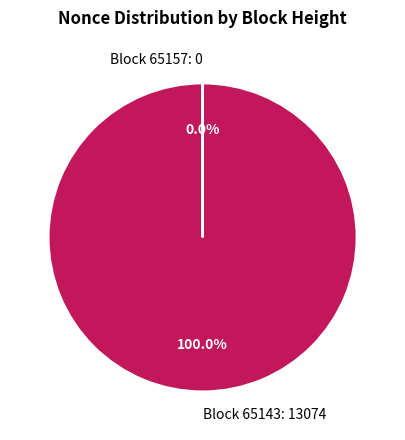

Which category has the biggest portion of the pie?

Block 65143: 13074